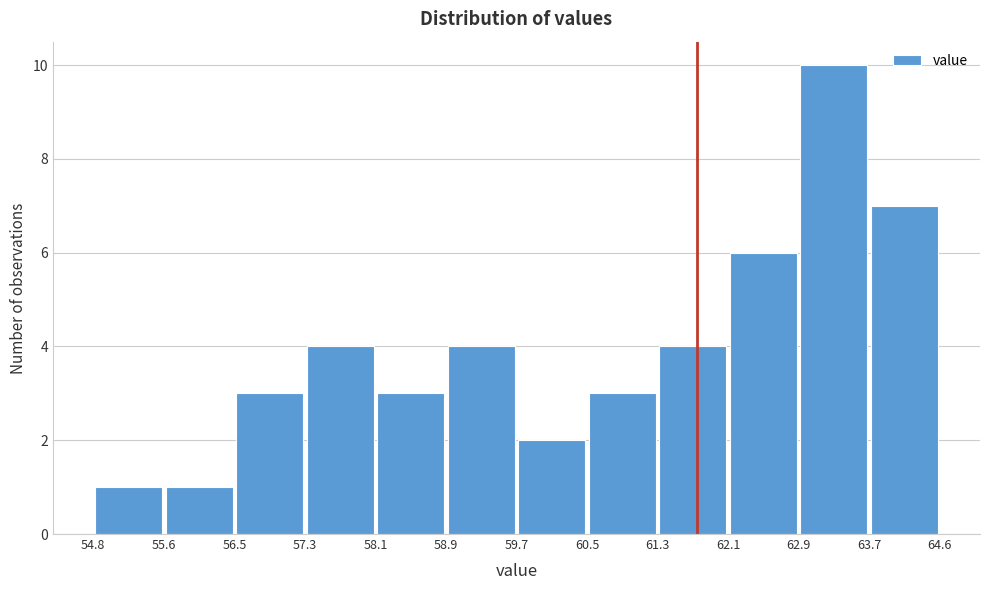

How tall is the bar that spans 57.3 to 58.1 on the x-axis? The values are not printed on the chart, so give them approximately, as read against the axis.

4